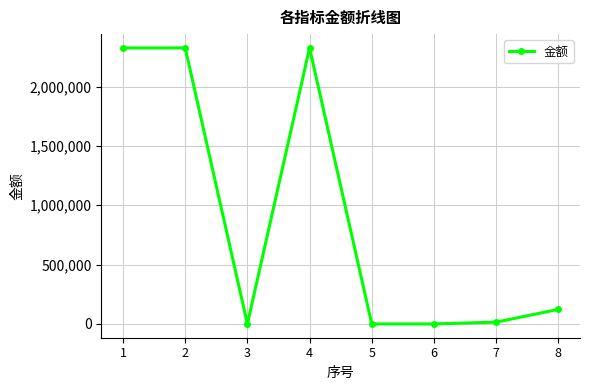

True or false: the data shows 2326694.3 at 2.

True